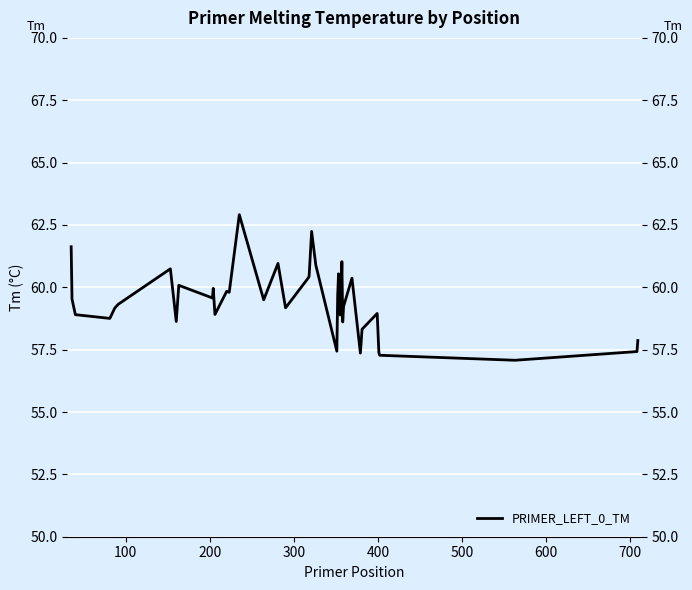

The chart shows a value of 80.1 at 28. True or false?

False